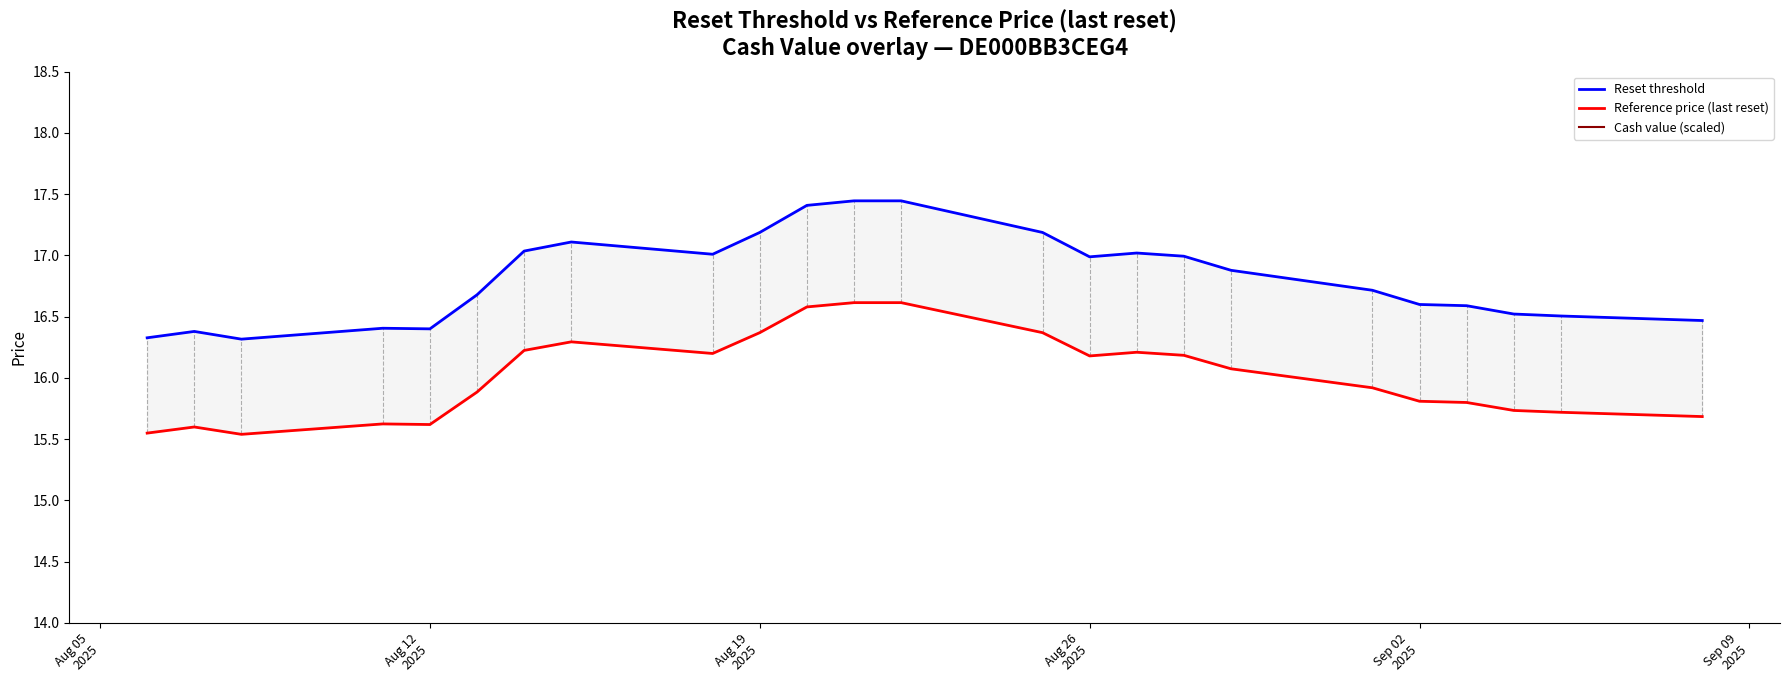

True or false: Cash value (scaled) and Reset threshold cross at least once.

False